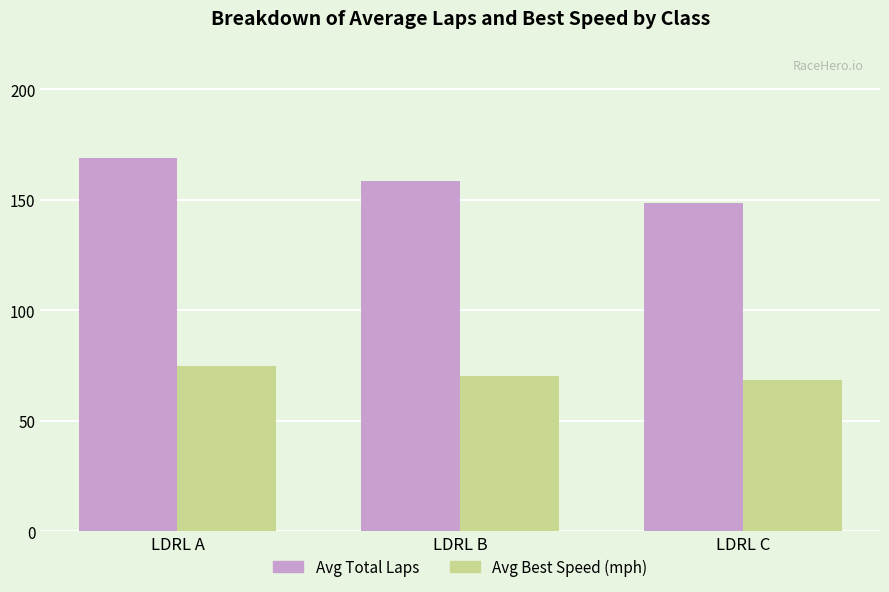

How many values in the Avg Total Laps series exceed 158?

2